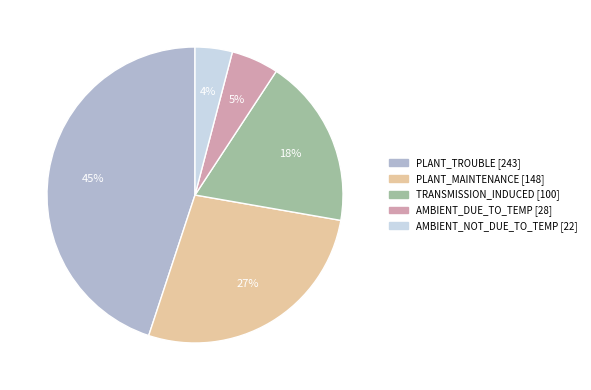

Is there any slice that represents more than half of the pie?

No